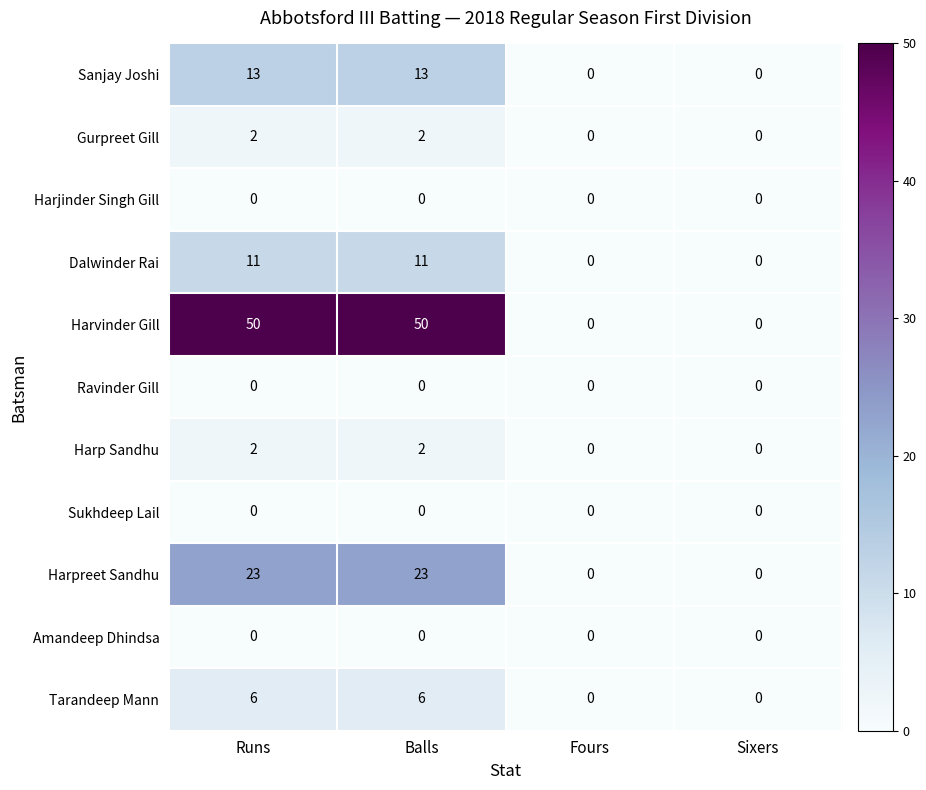

Count the number of data series in this chart.

11